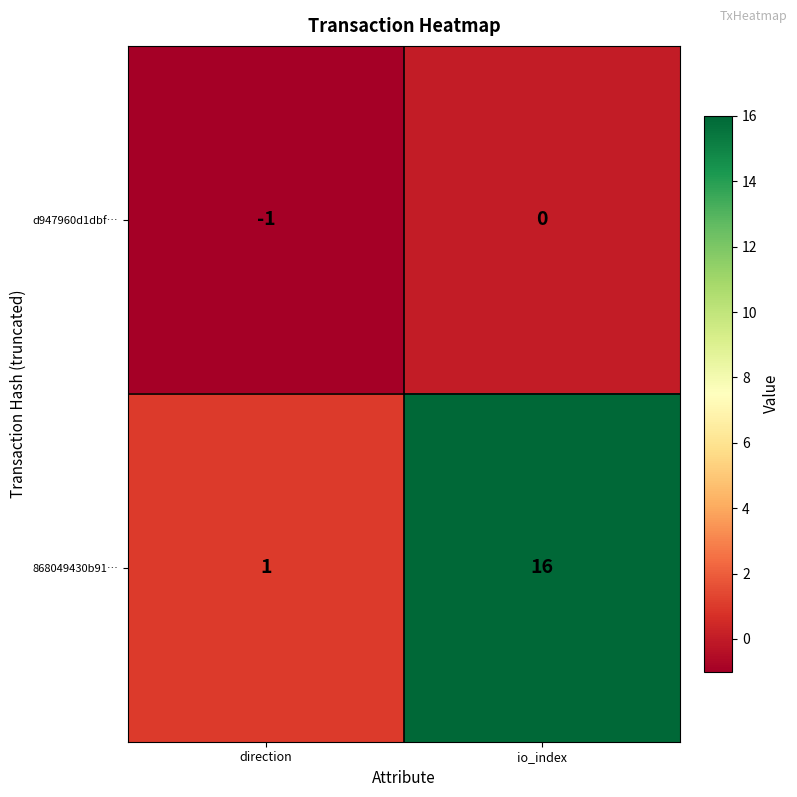

Which category has the highest value across all series?

io_index